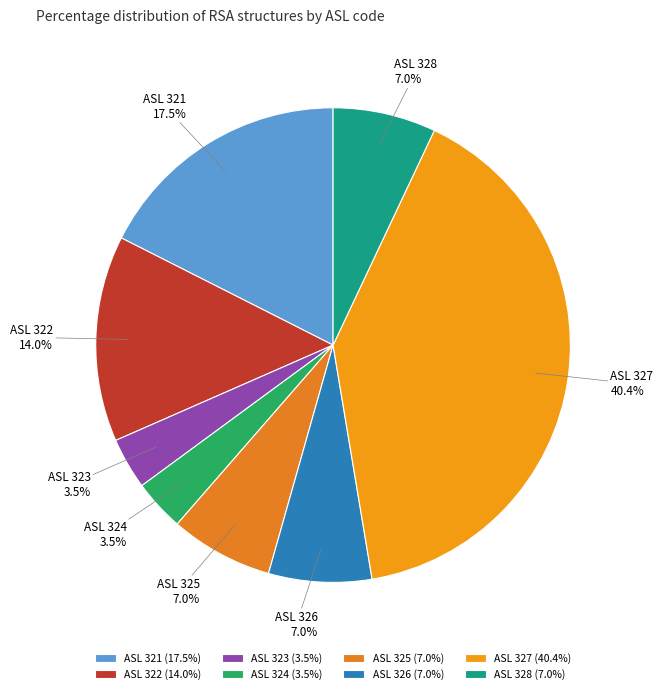

Is the sum of ASL 325 and ASL 327 greater than half?

No